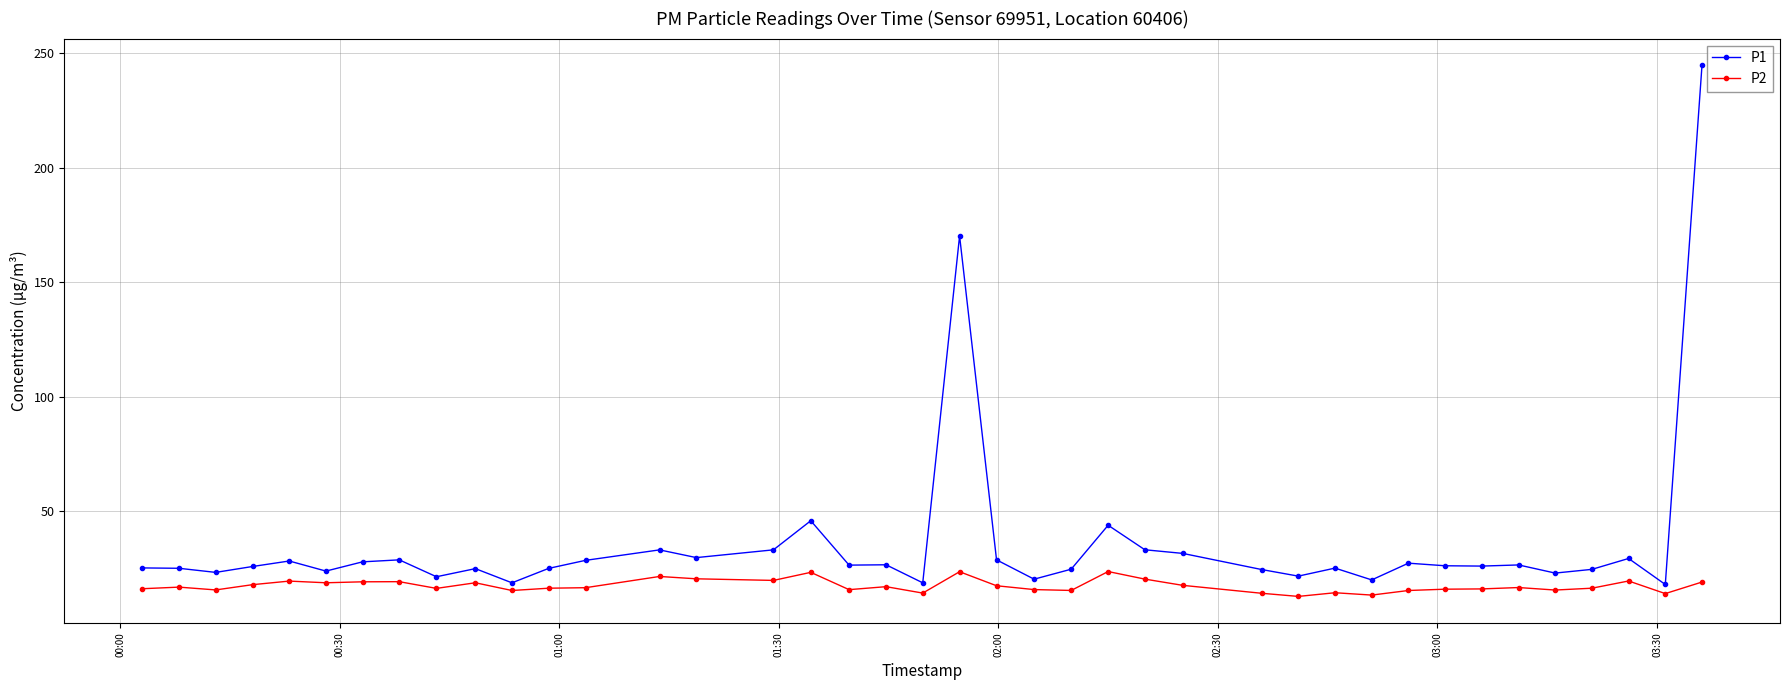

Count the number of categories in the chart.

40